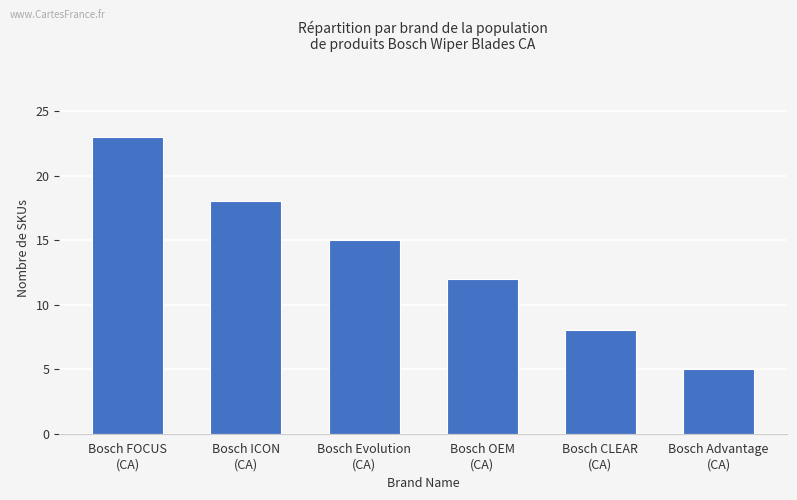

The value at Bosch Evolution
(CA) is 15. True or false?

True